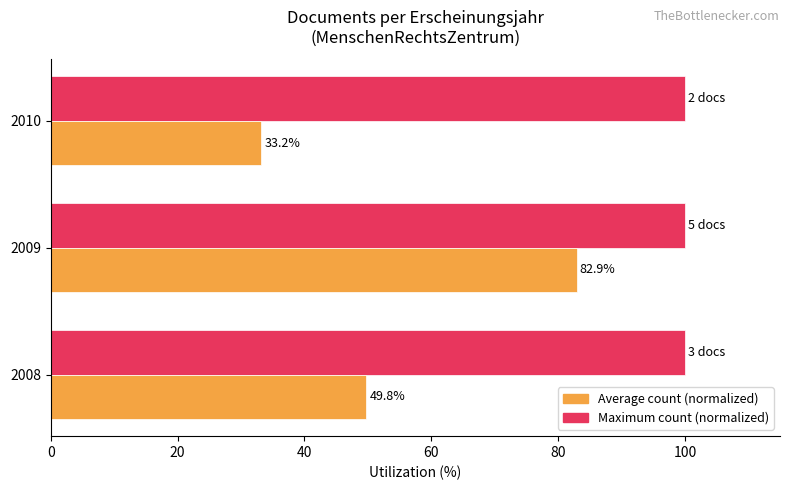

List the series in order of their peak value, highest first.

Maximum count (normalized), Average count (normalized)